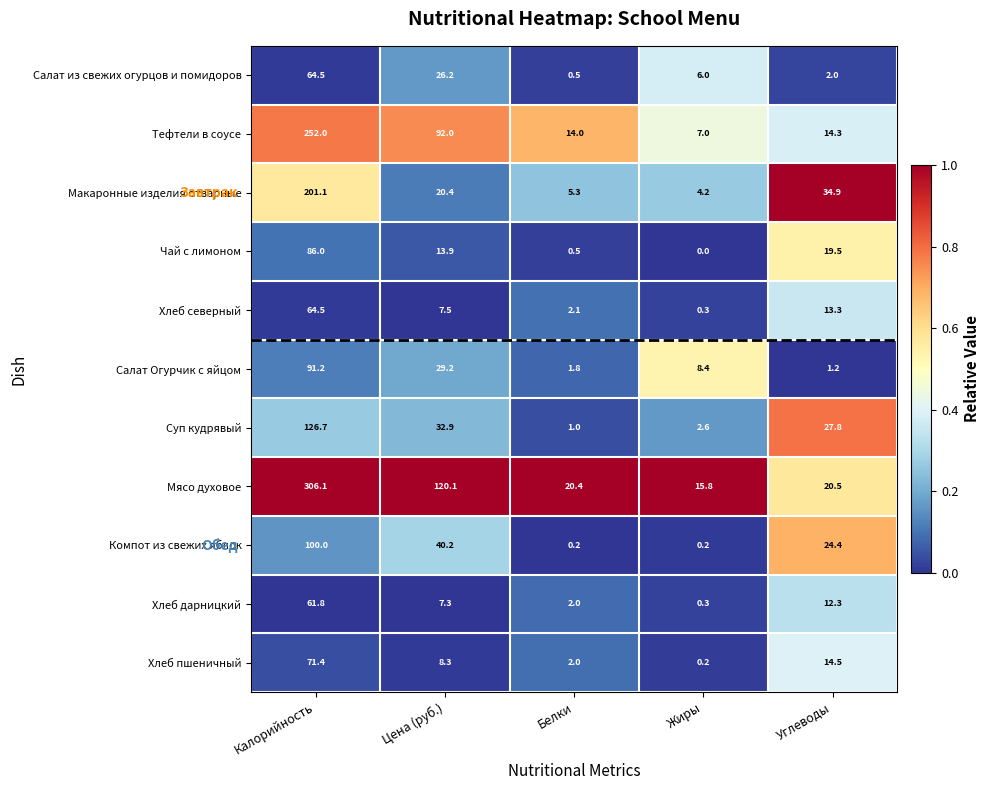

What is the greatest value displayed?

306.1